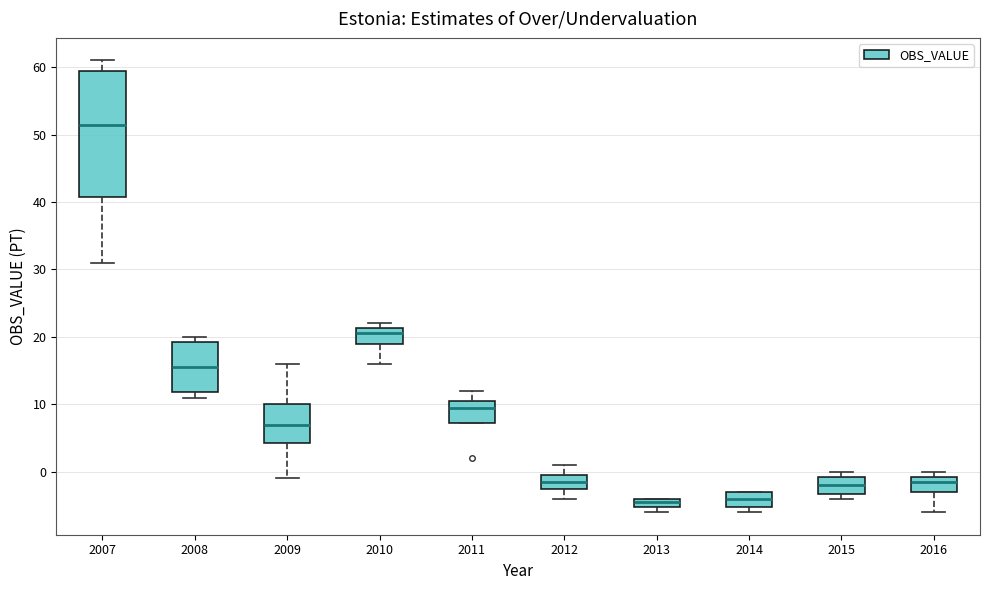

Comparing the boxes themselves (not the whiskers), which one is the tallest?

2007